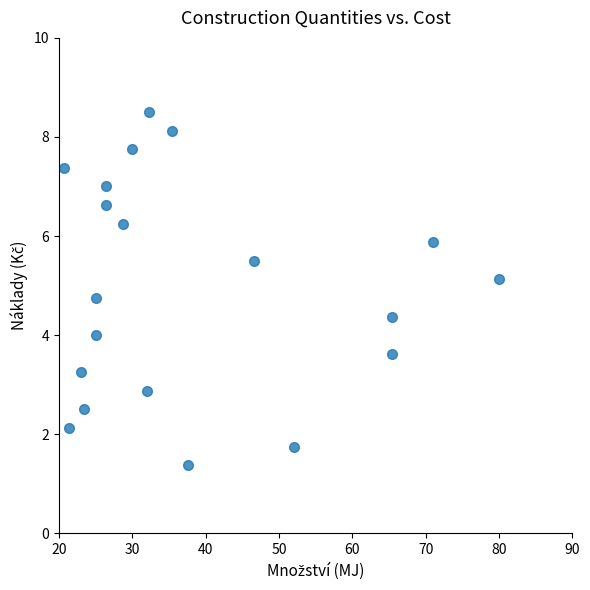

What is the range of X values (max minus min)?

59.3